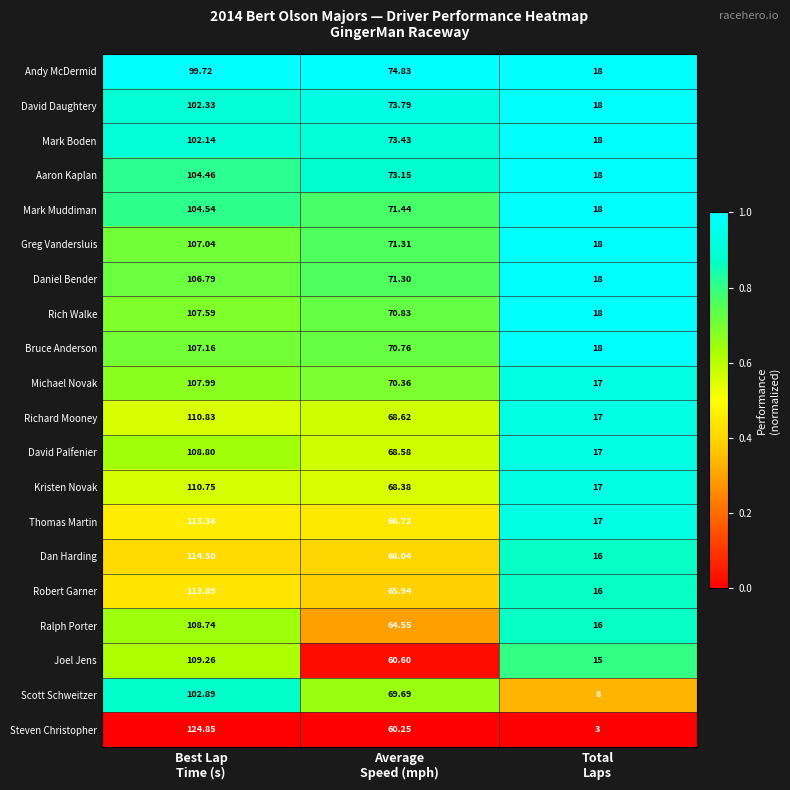

Which series has the largest total across all categories?

Thomas Martin